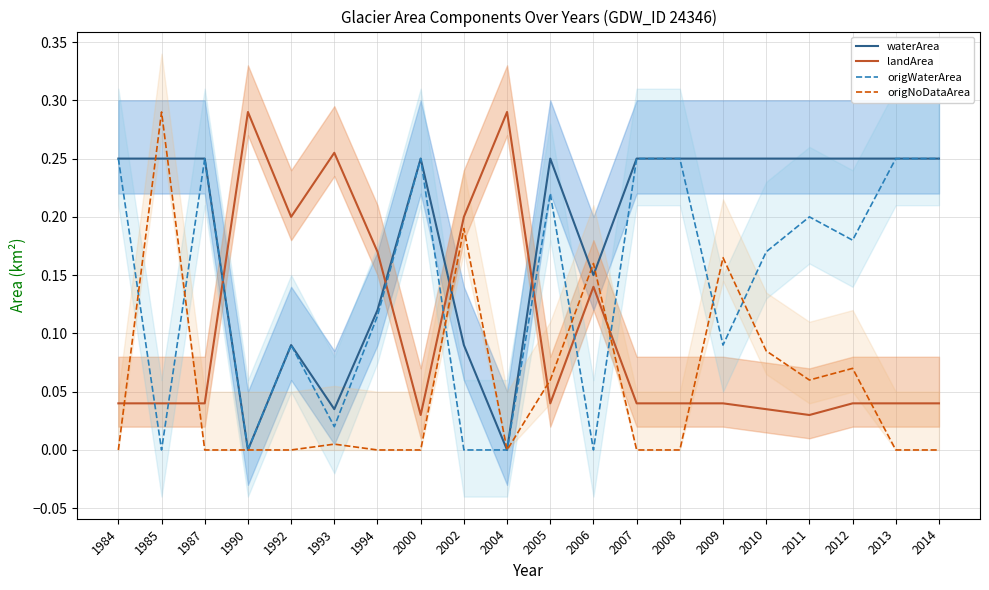

Which series has the largest range (max minus min)?

origNoDataArea